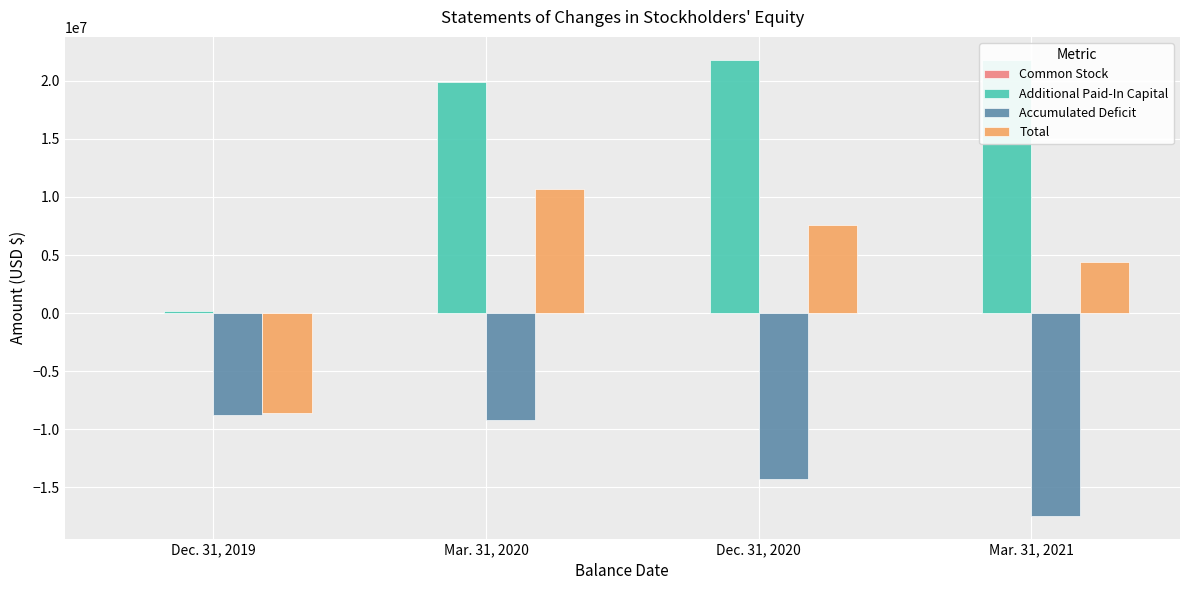

Is it true that Accumulated Deficit equals -9847543 at Dec. 31, 2020?

False